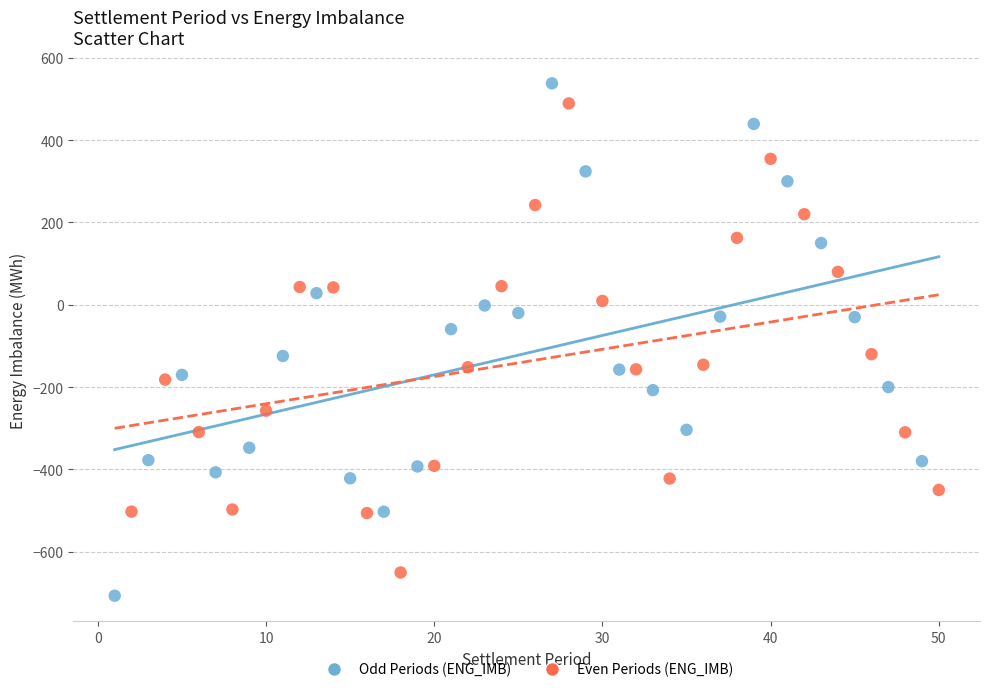

Which series reaches the minimum Y coordinate?

Odd Periods (ENG_IMB)